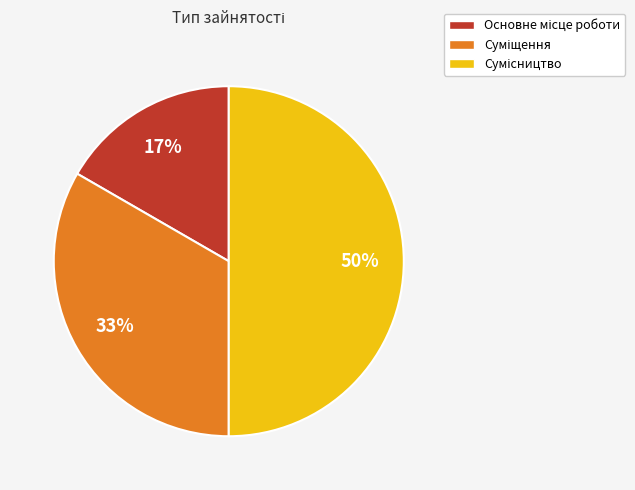

Count the number of slices in the pie.

3